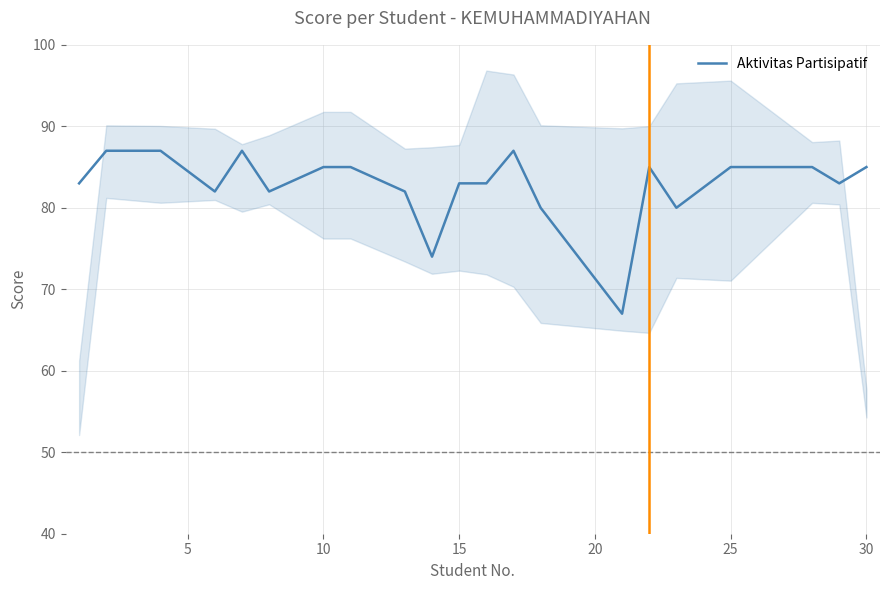

What is the lowest value of the Aktivitas Partisipatif series?

67